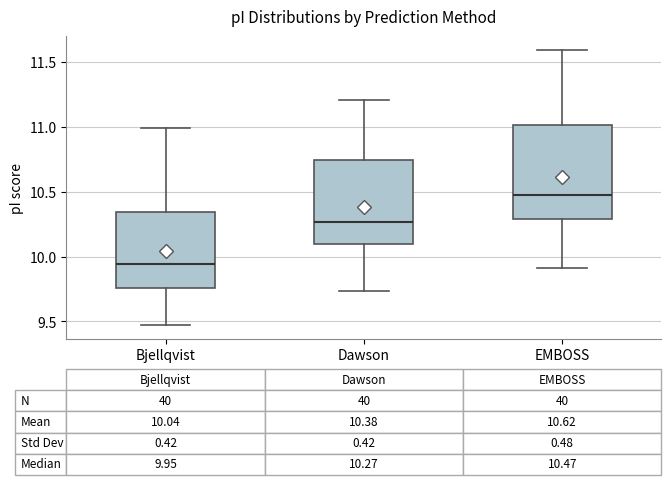

Which box is the tallest, from its lower edge to its upper edge?

EMBOSS